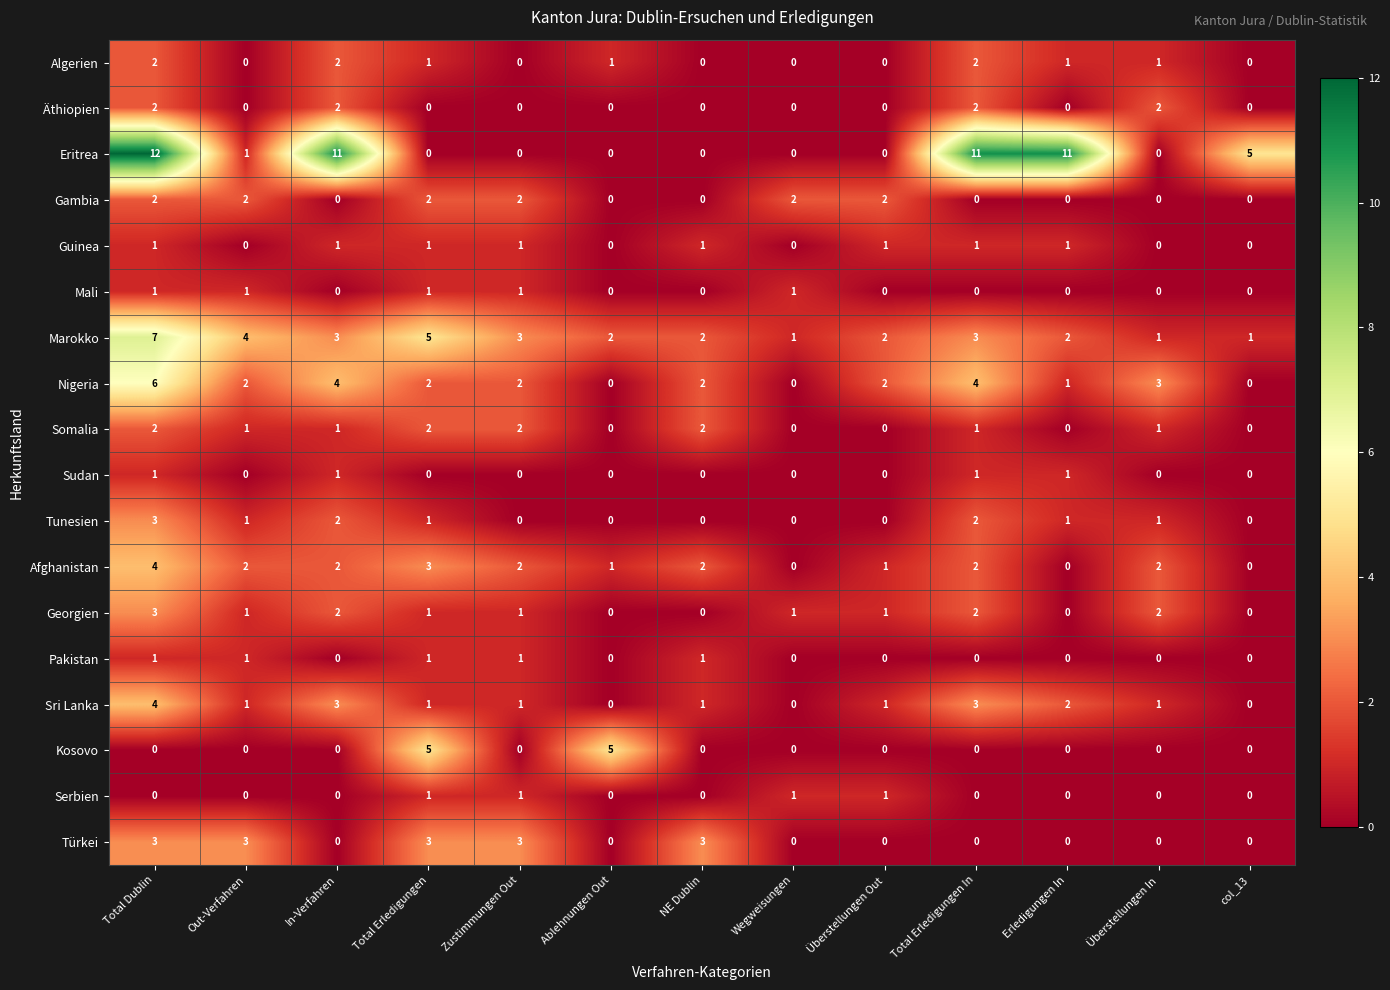

Which series has the widest spread of values?

Eritrea